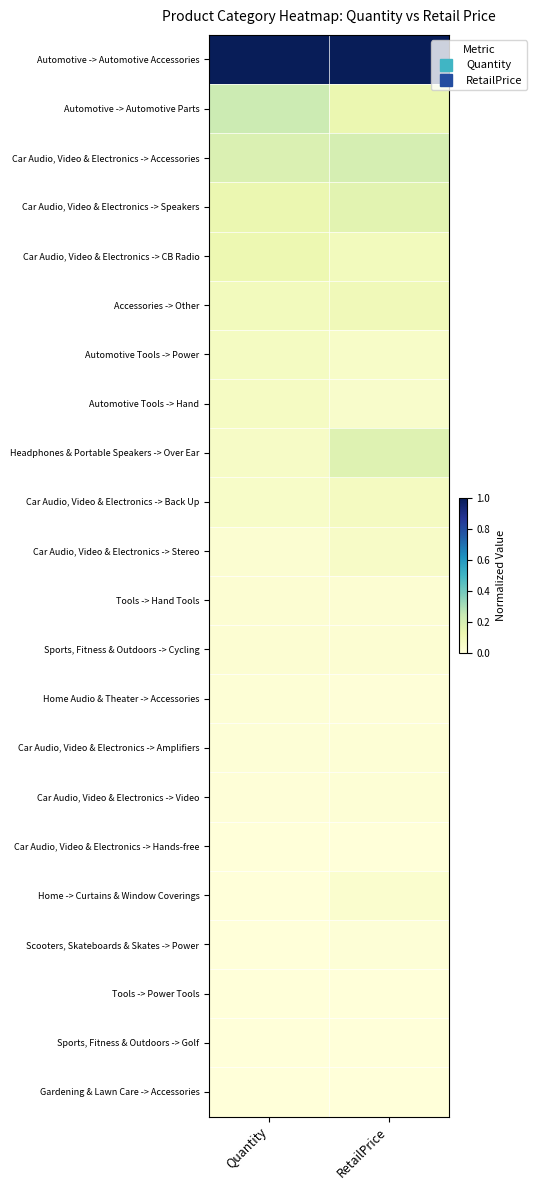

At how many categories does at least one series exceed 0?

2